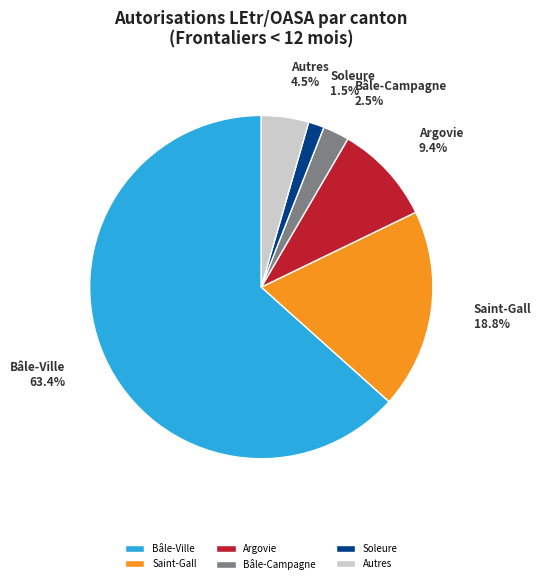

To the nearest percent, what is the average slice percentage?

17%